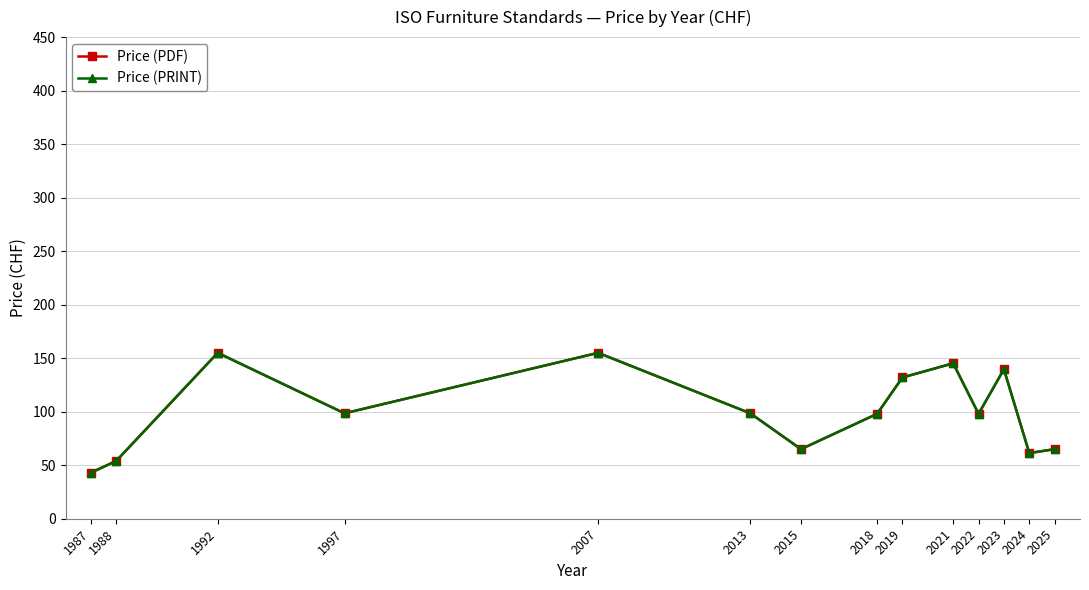

At which label does Price (PDF) reach its peak?

1992